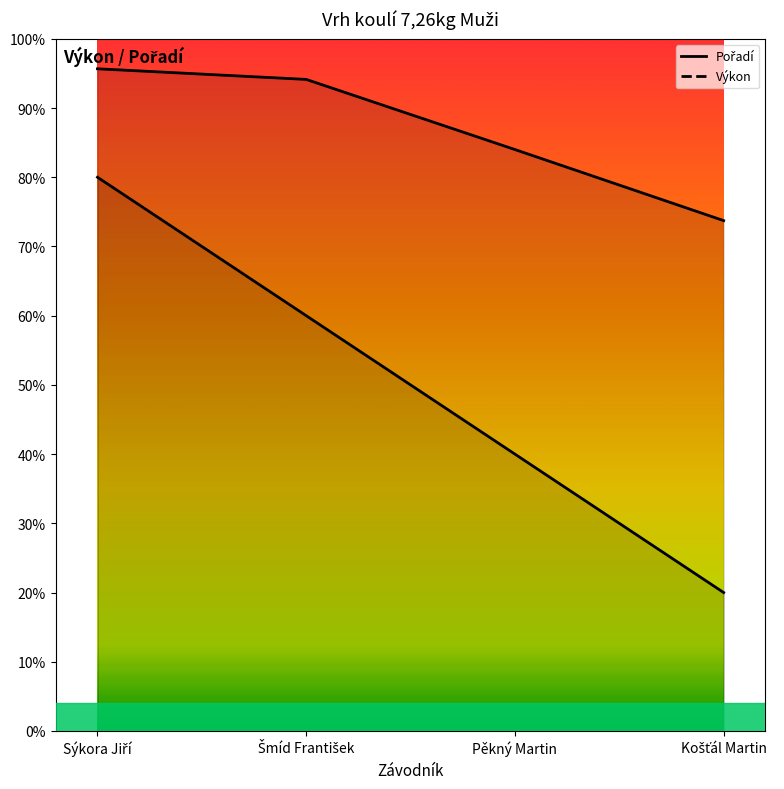

The value of Pořadí at Pěkný Martin is 6.0. True or false?

True